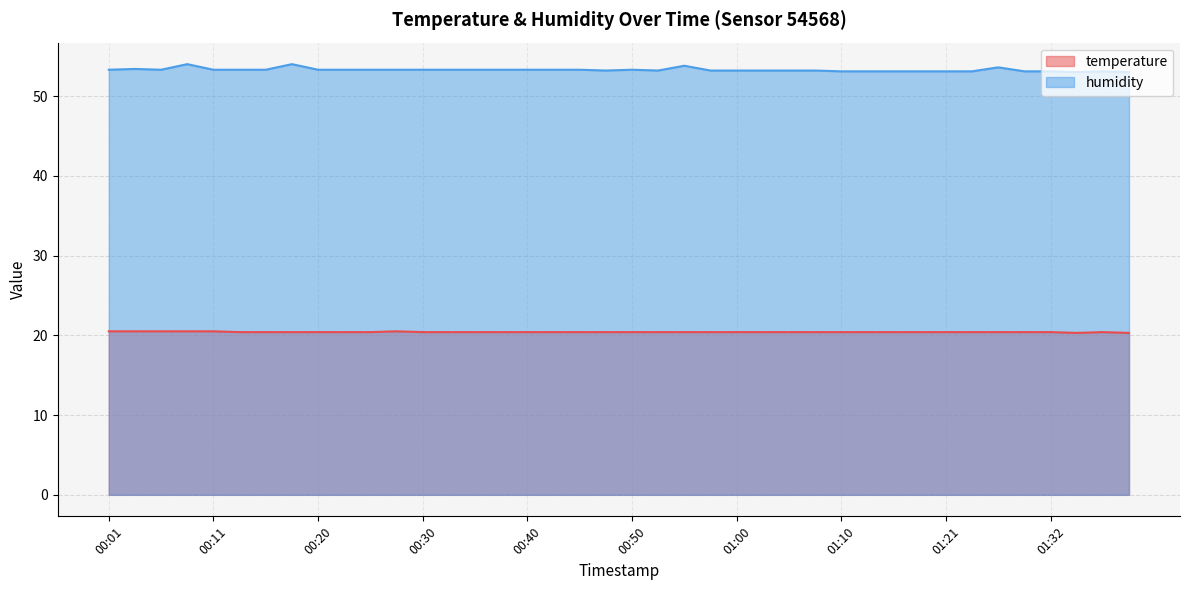

At which category is the sum across all series the highest?

00:08